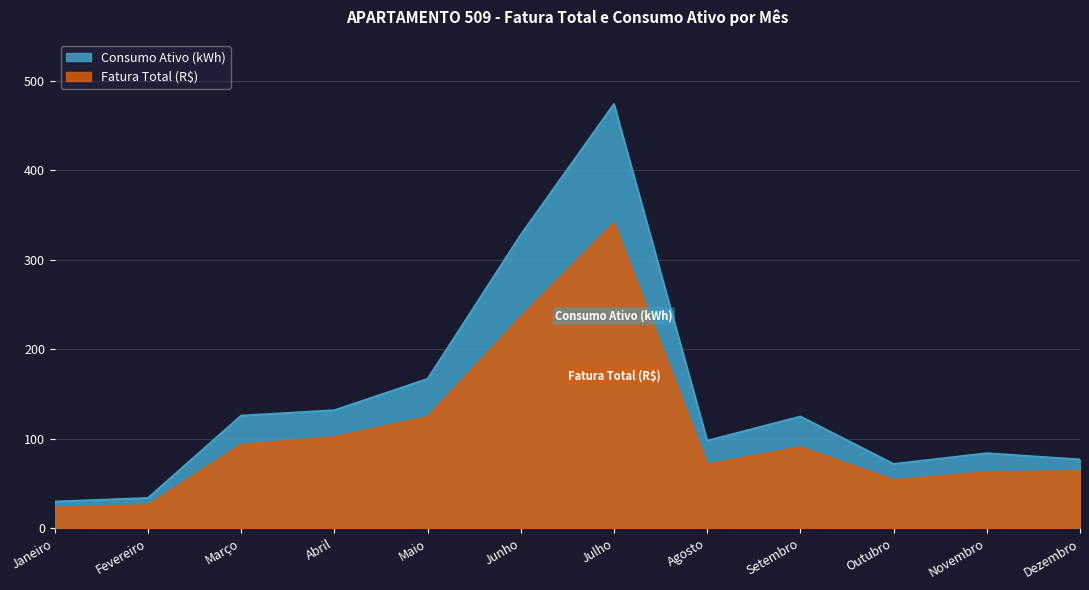

At which label does Consumo Ativo (kWh) reach its peak?

Julho